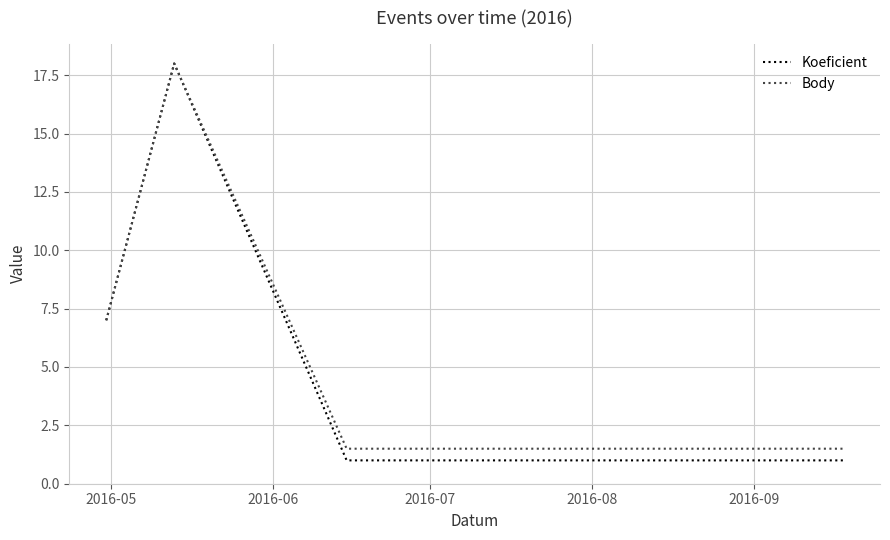

Reading left to right, extract all data points from this chart.

Koeficient: 7.0	18.0	1.0	1.0	1.0
Body: 7.0	18.0	1.5	1.5	1.5